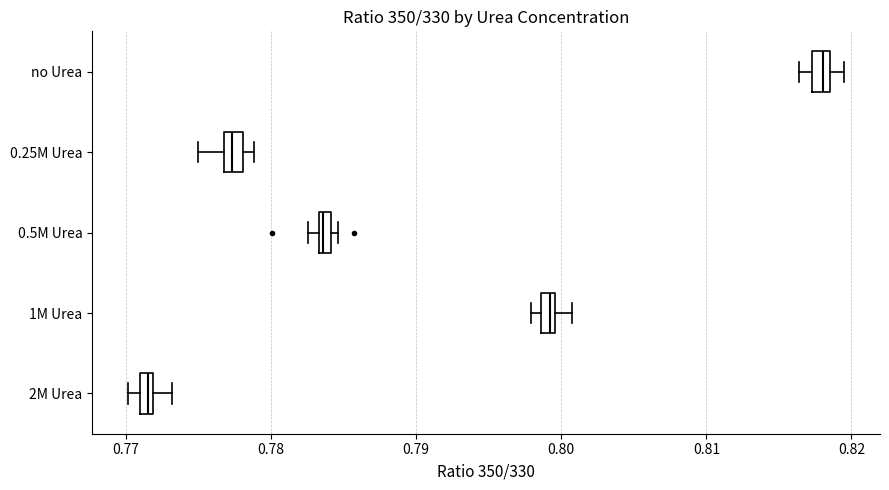

Which box has the furthest to the right median line?

no Urea